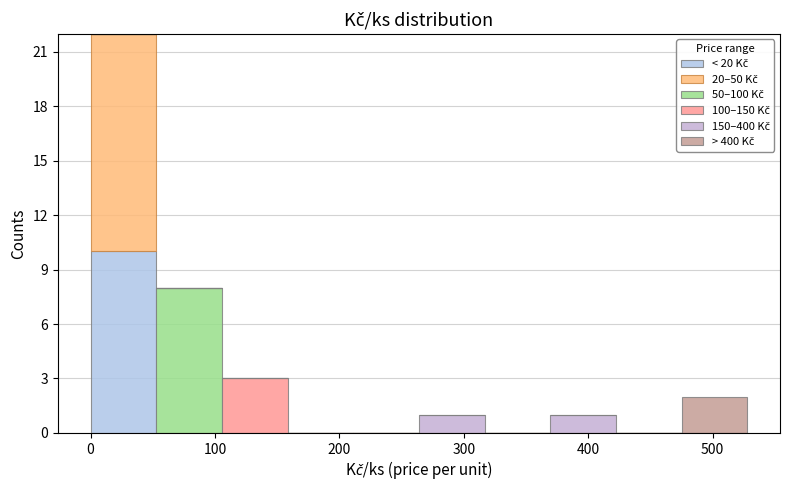

Which range on the x-axis has the tallest stacked bar (by total height)?

0 to 50